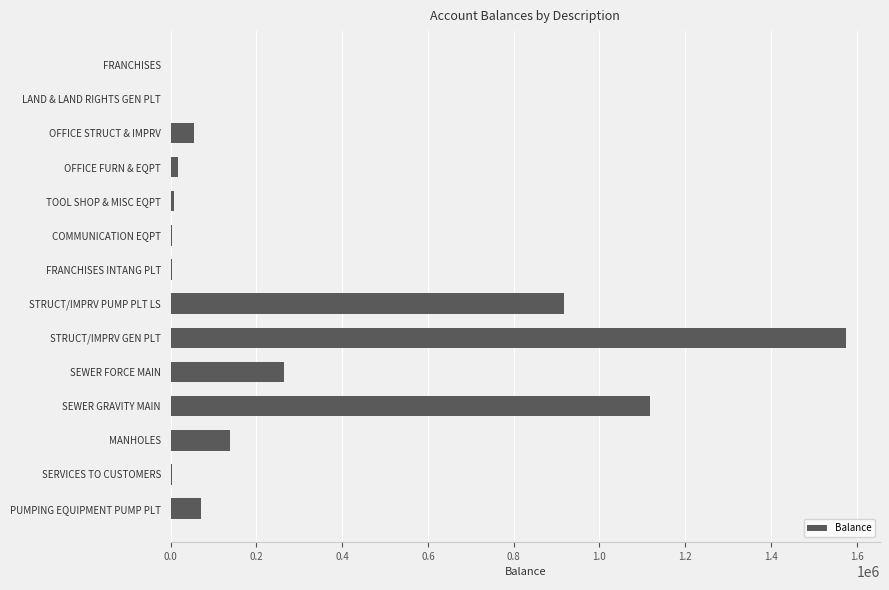

Which has a higher value, SEWER FORCE MAIN or STRUCT/IMPRV GEN PLT?

STRUCT/IMPRV GEN PLT